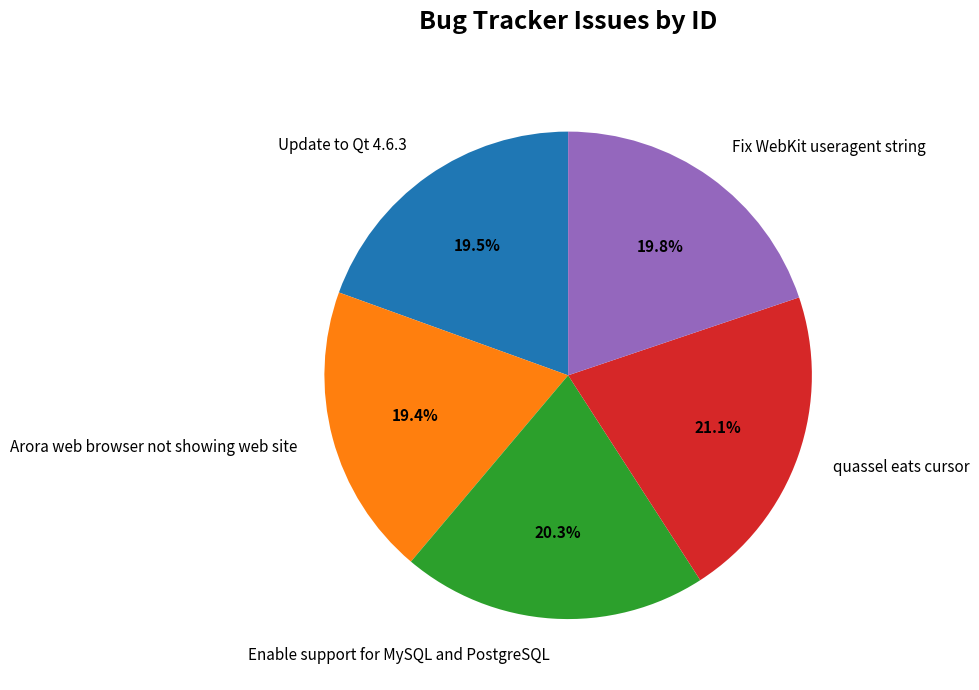

What is the ratio of the value at Arora web browser not showing web site to the value at Update to Qt 4.6.3?

1.0